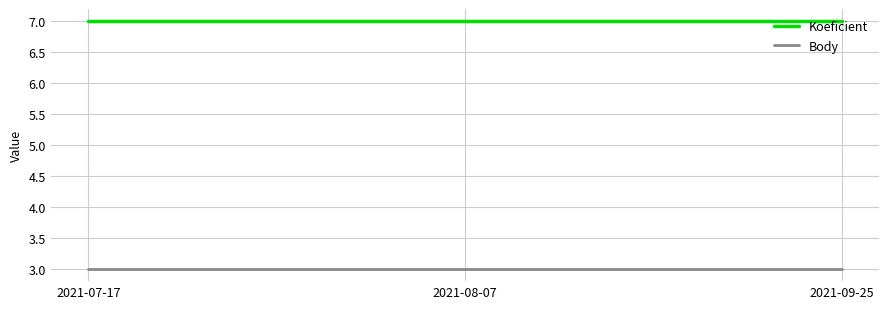

What is the spread (max minus min) of values at 2021-08-07?

4